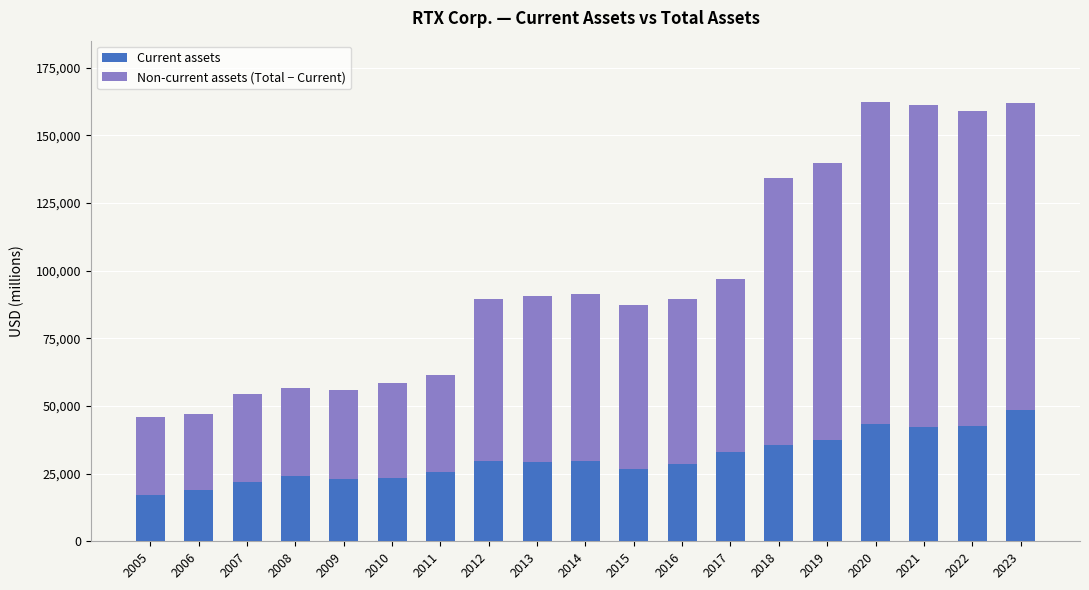

What is the difference between the maximum and minimum values in the Current assets series?

31211